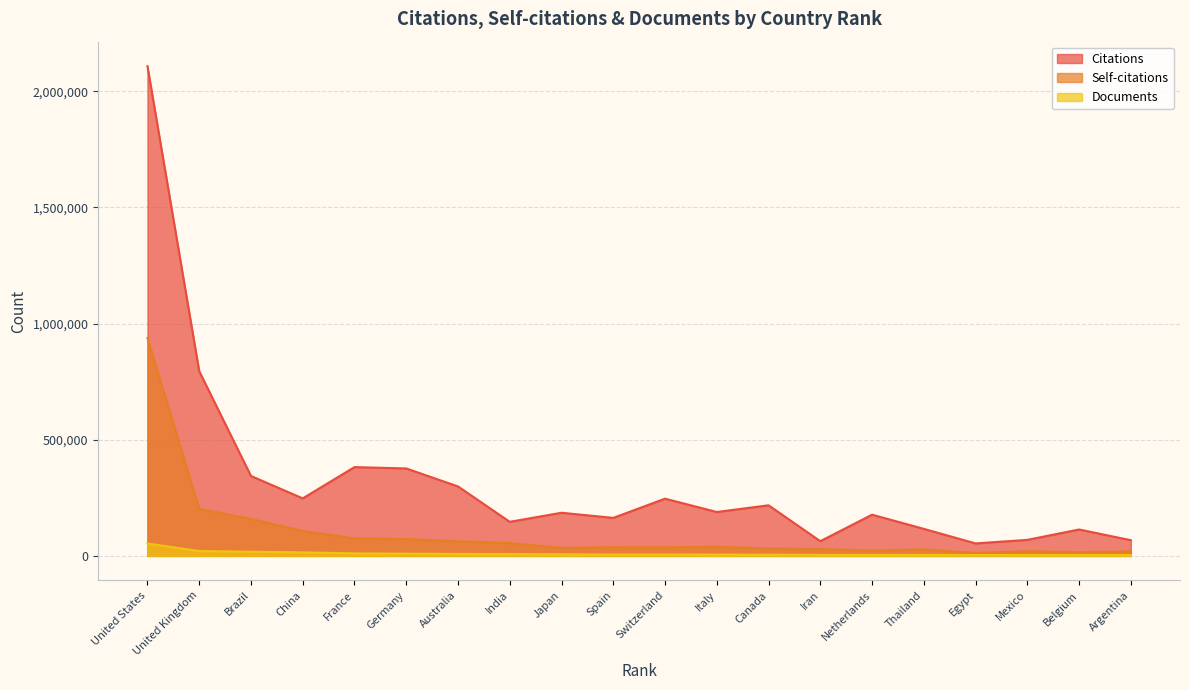

Is it true that Self-citations equals 22548 at Netherlands?

True